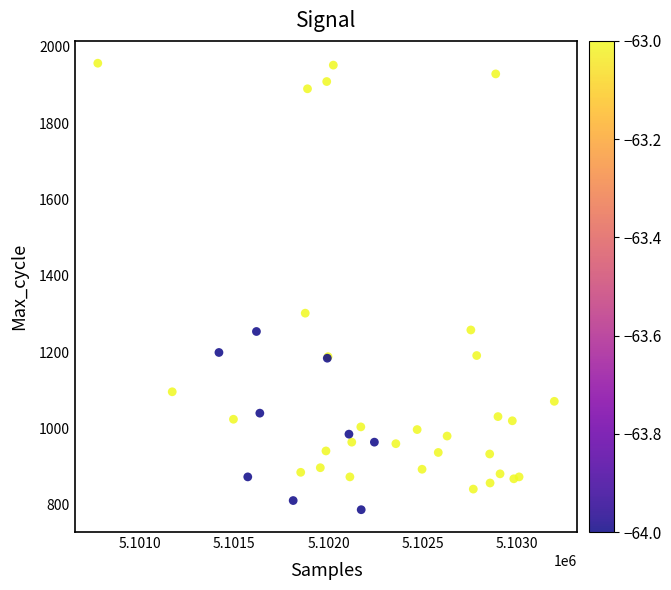

What Y value in the scatter plot is closest to 1372?

1302